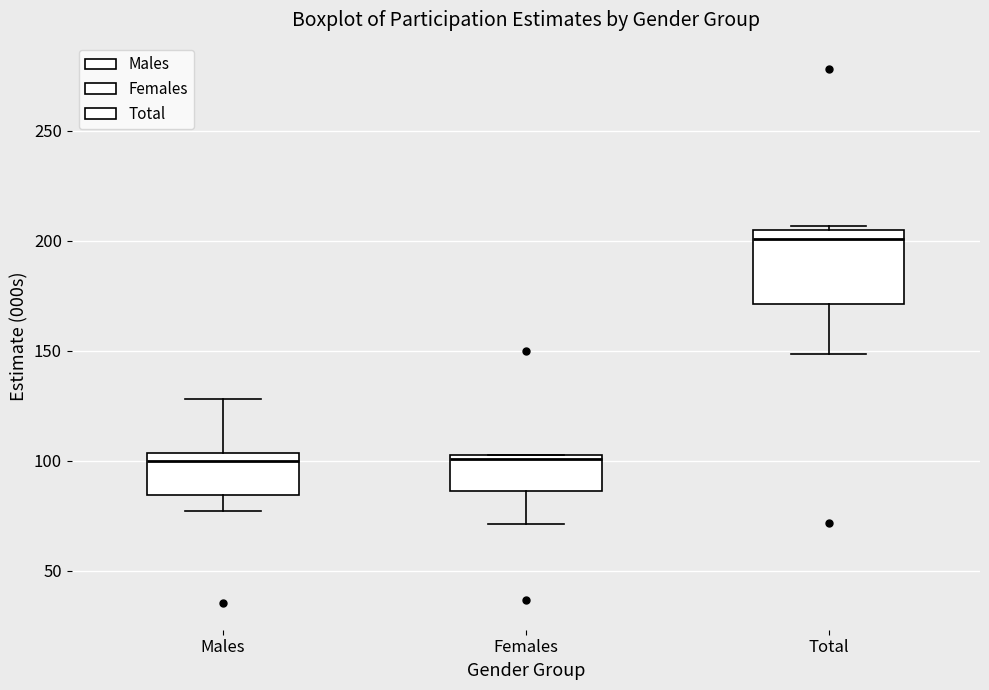

Which box is the tallest, from its lower edge to its upper edge?

Total